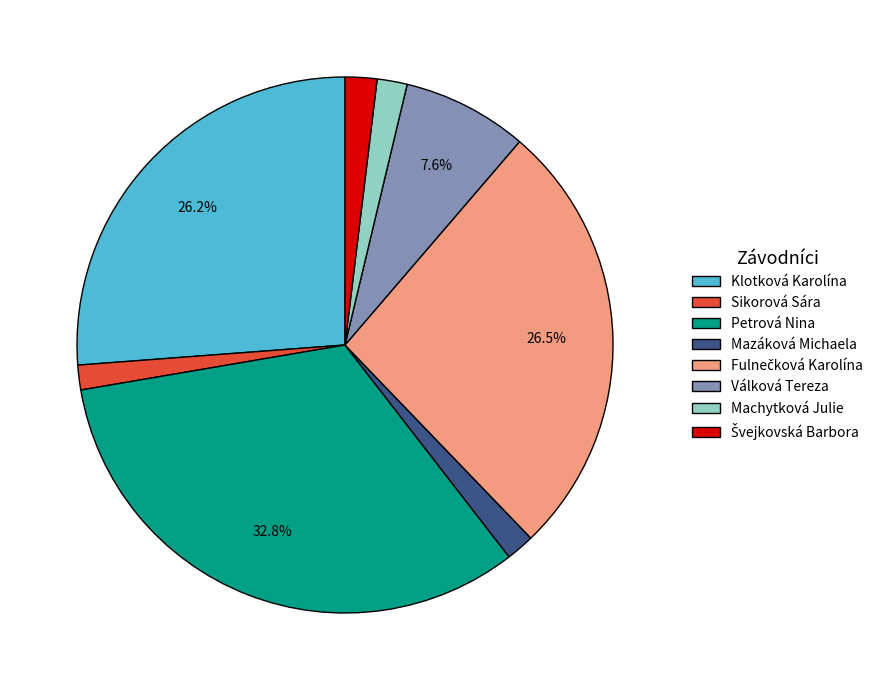

To the nearest percent, what is the combined percentage of Machytková Julie and Sikorová Sára?

3%